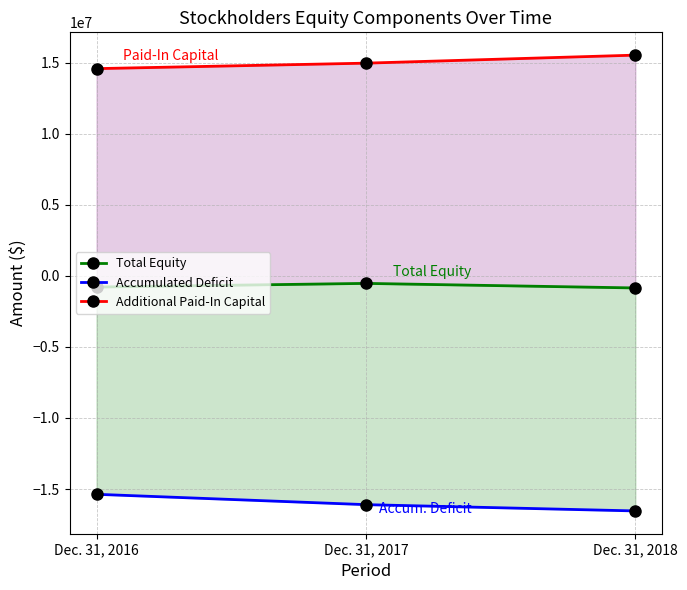

Is it true that Additional Paid-In Capital equals 5555275 at Dec. 31, 2018?

False